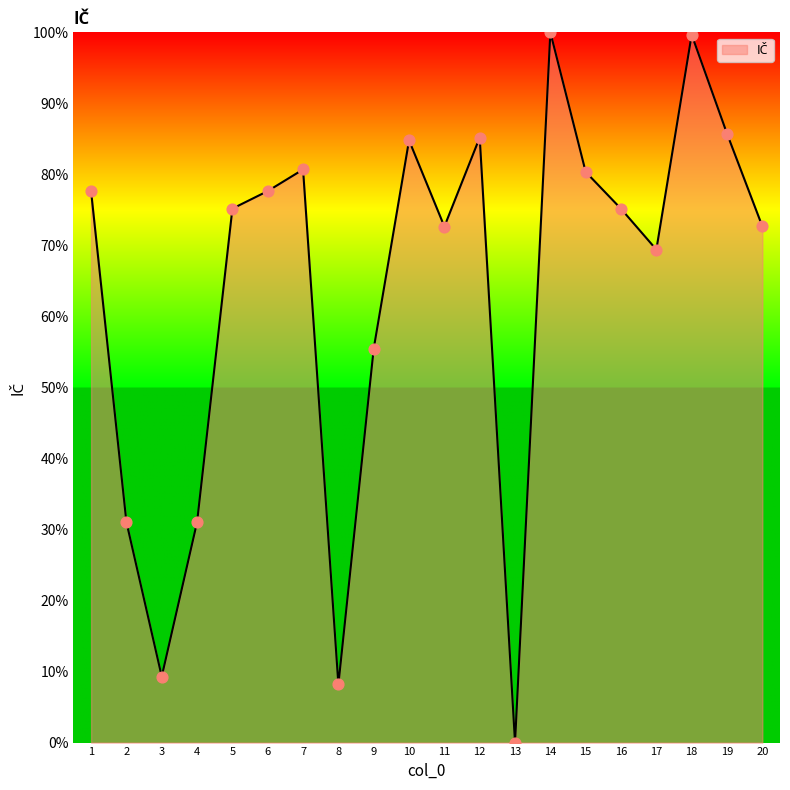

Between 9 and 5, which is larger?

5